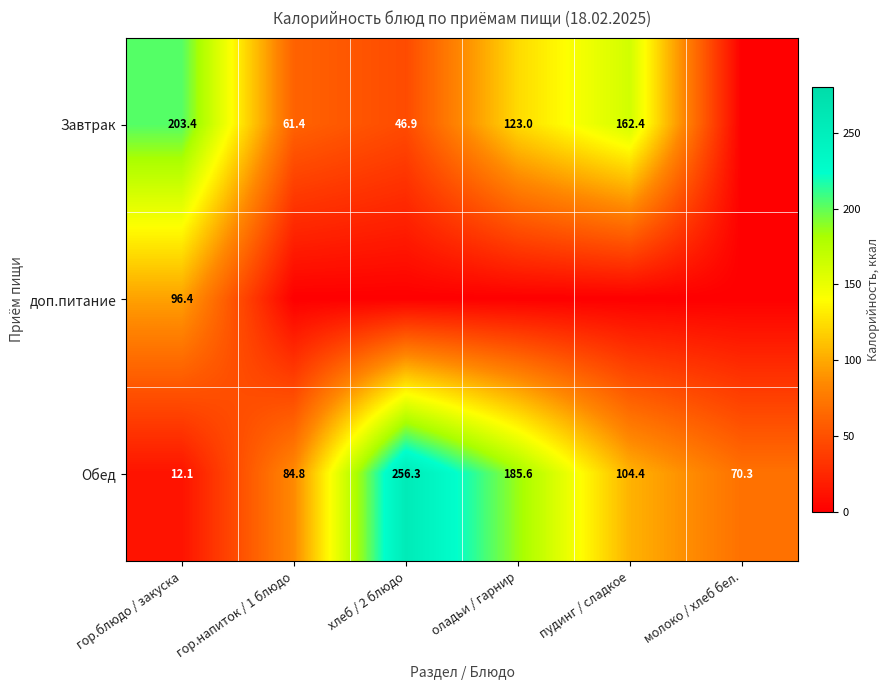

What is the minimum value for Обед?

12.1